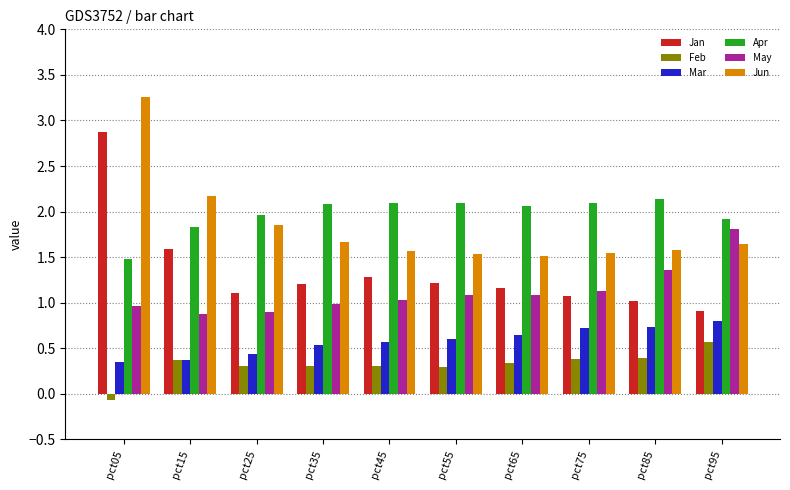

Count the number of categories in the chart.

10